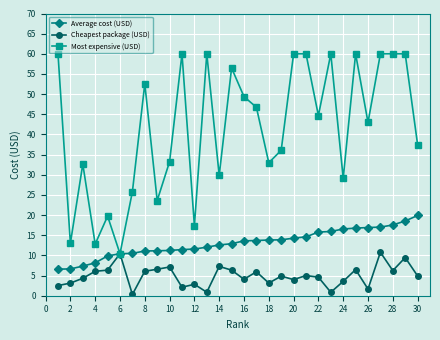

How many lines are shown in the chart?

3